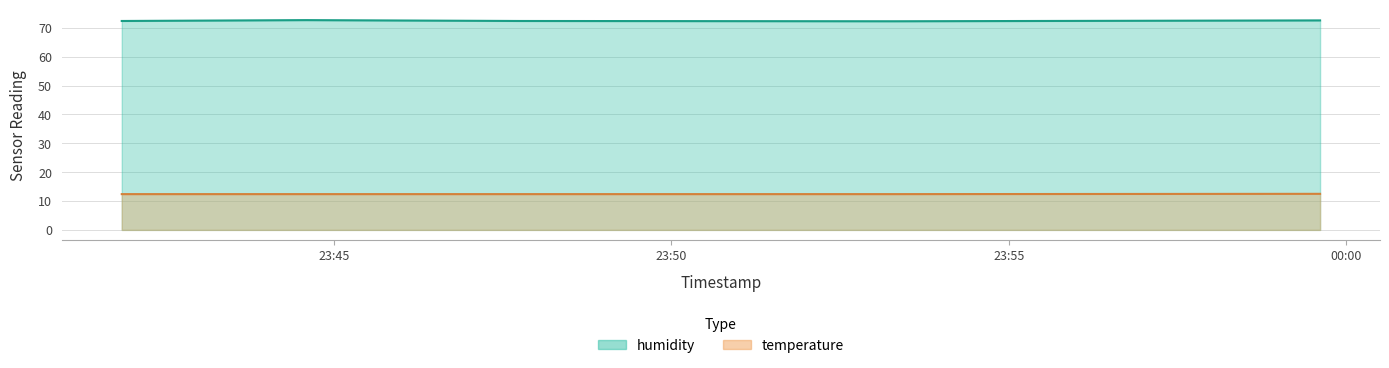

Rank the series by their maximum value, from lowest to highest.

temperature, humidity